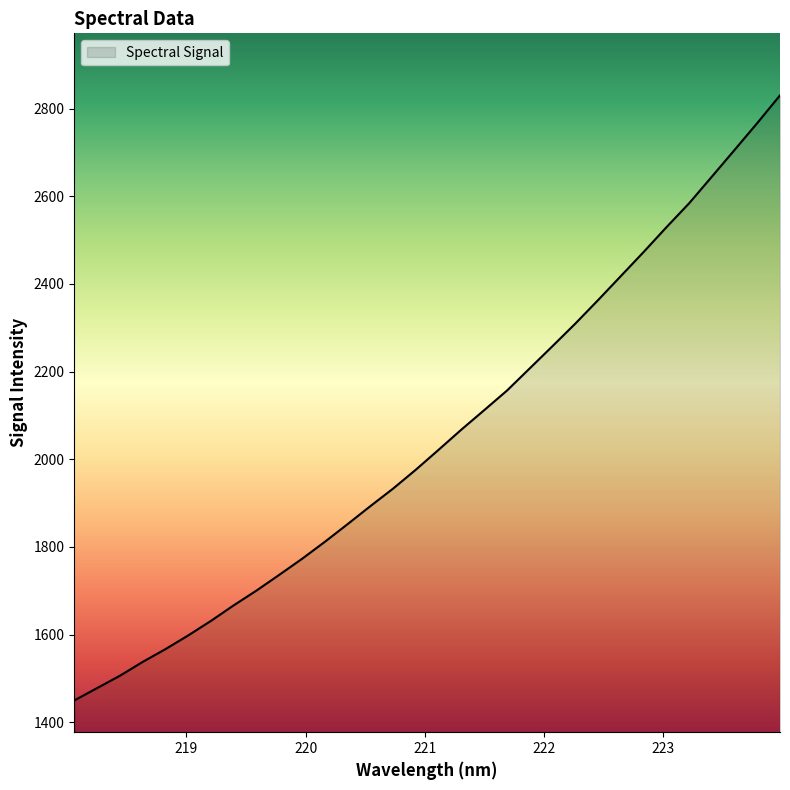

What is the difference between the maximum and minimum values?

1380.3